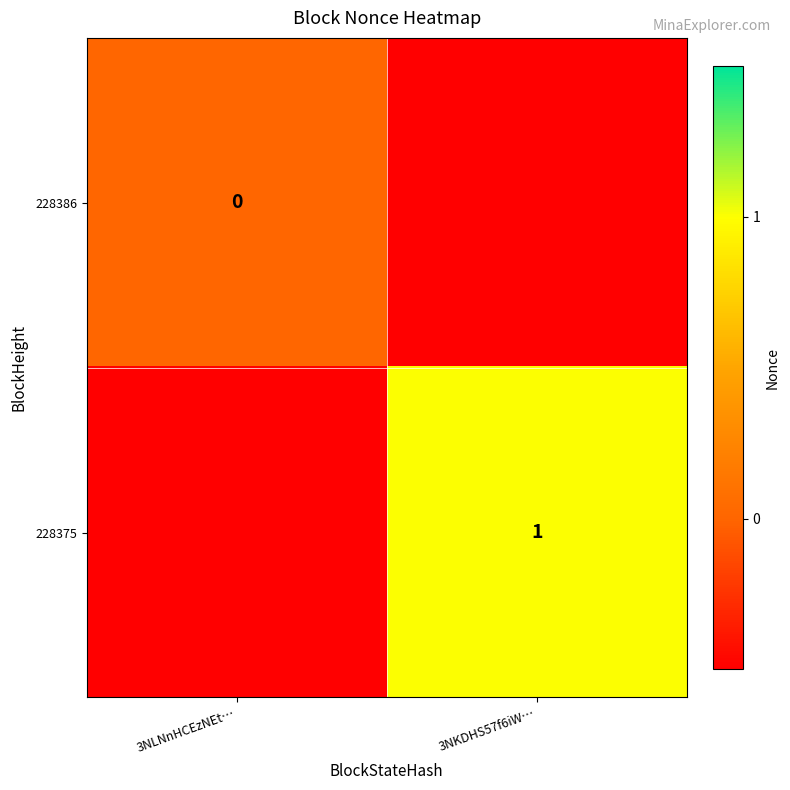

The 228375 series shows 0 at 3NKDHS57f6iW…. True or false?

False